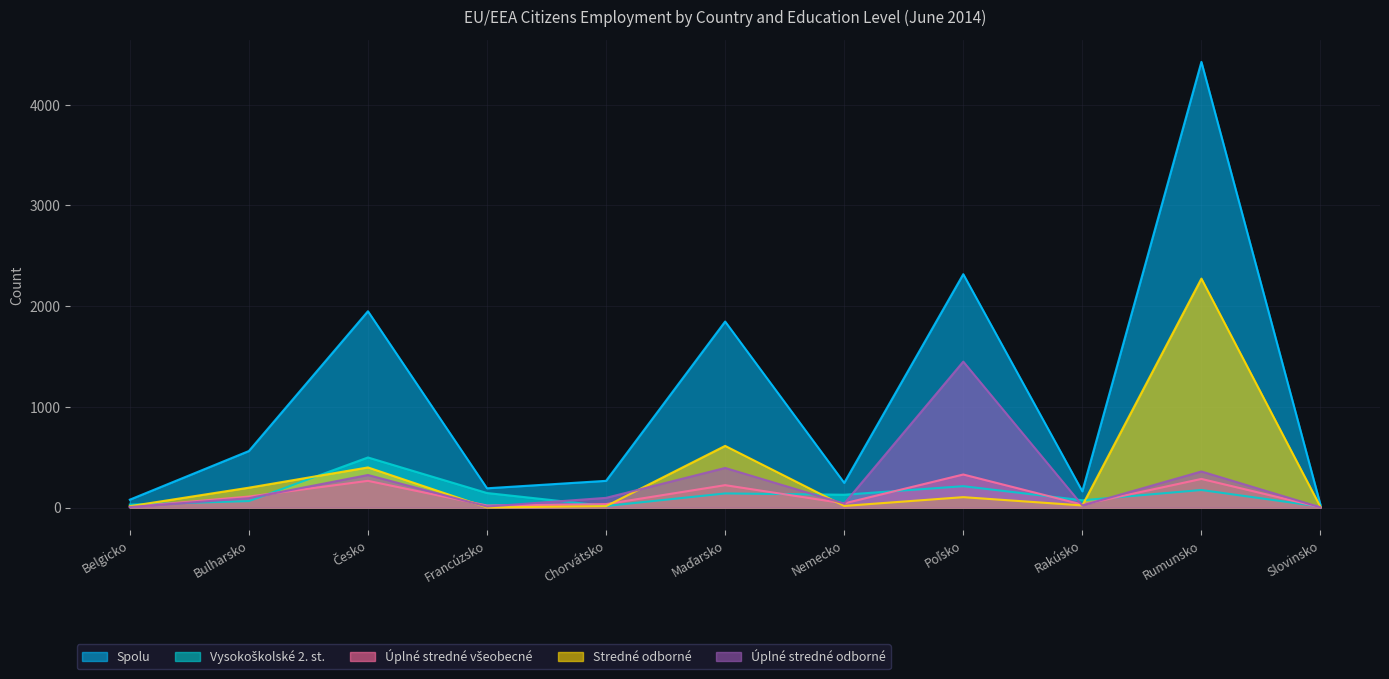

Is the value of Vysokoškolské 2. st. at Francúzsko greater than the value of Úplné stredné odborné at Bulharsko?

Yes